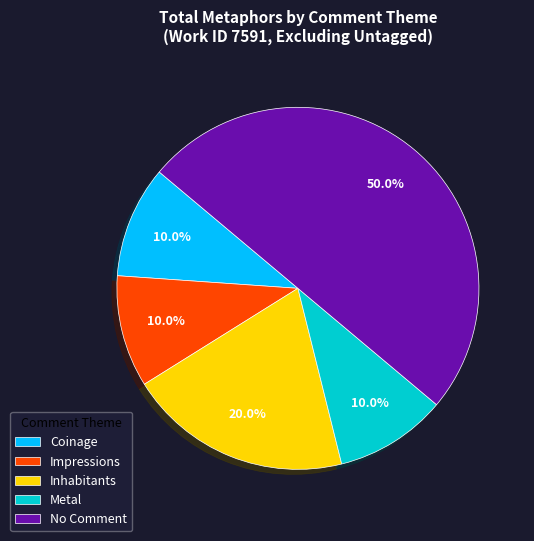

How many segments does this pie chart have?

5